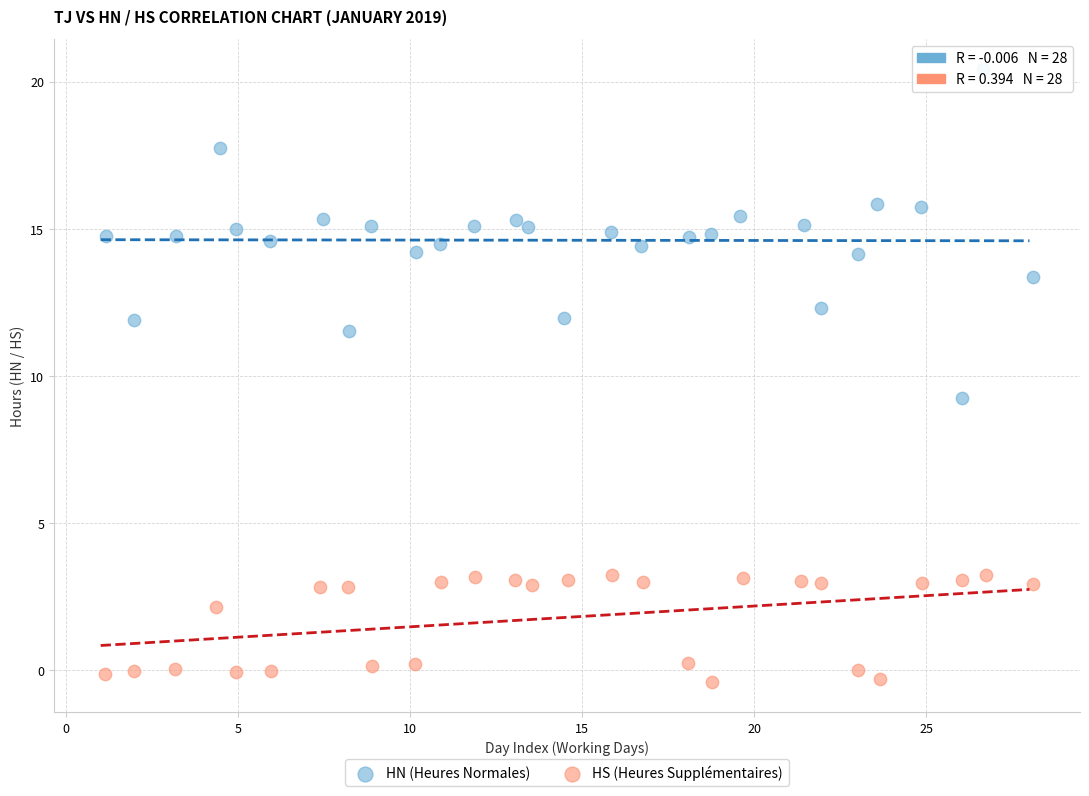

Which series has the largest Y range (max minus min)?

HN (Heures Normales)